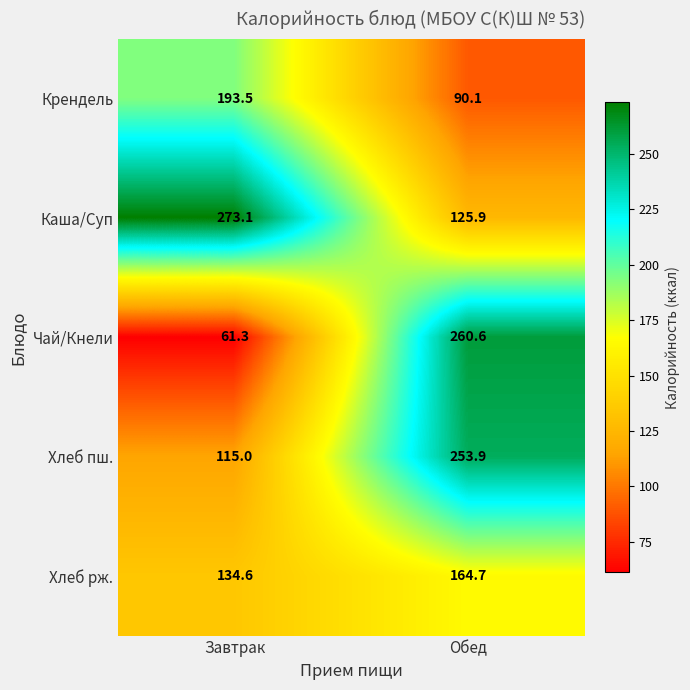

Which series has the widest spread of values?

Чай/Кнели